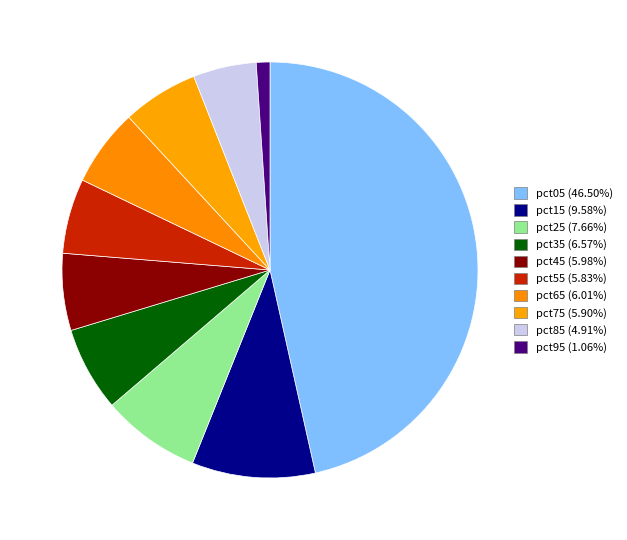

To the nearest percent, what is the average slice percentage?

10%